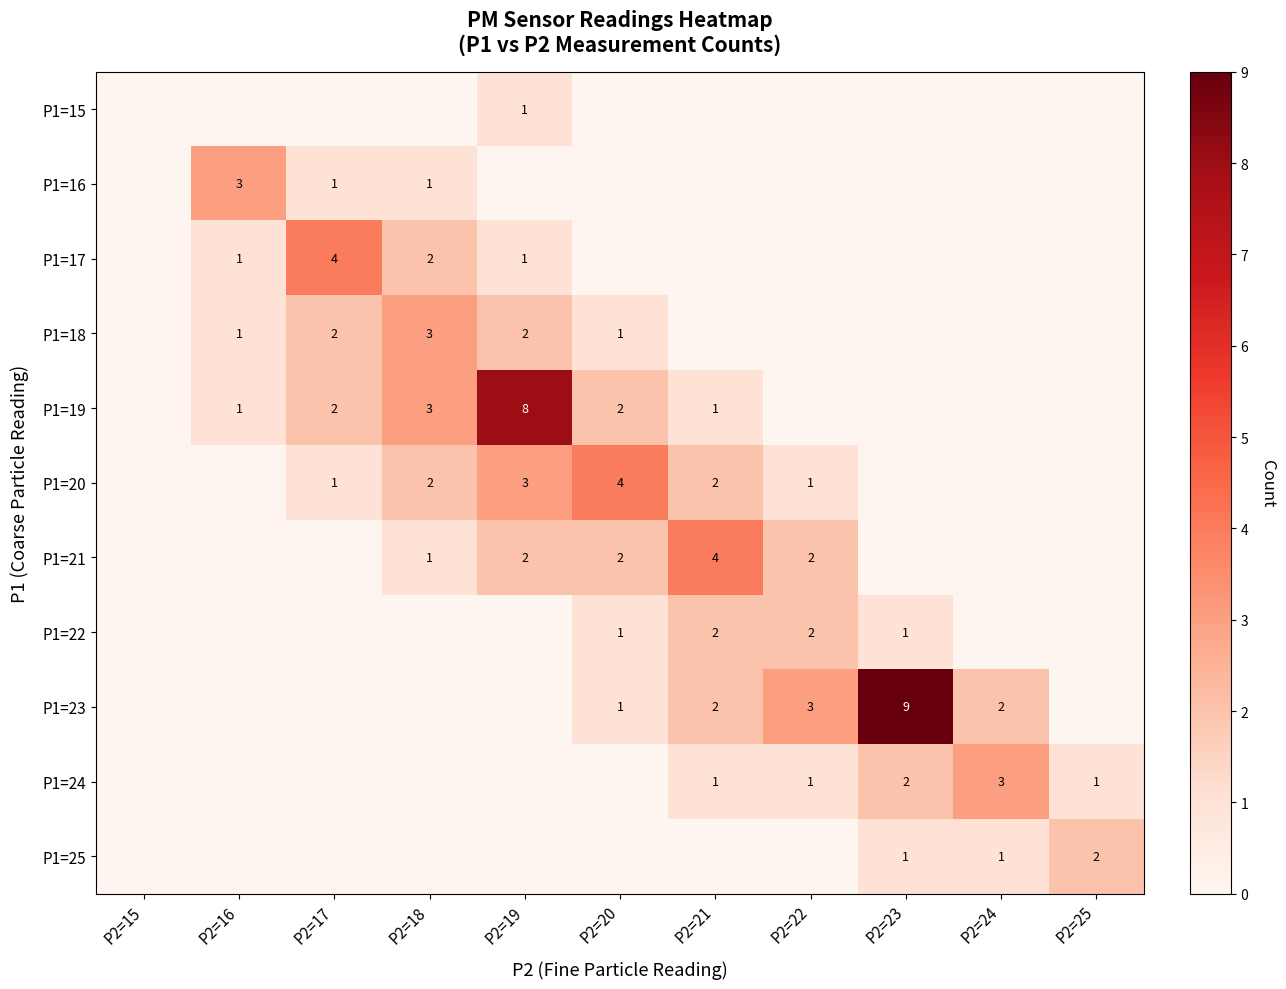

What is the spread (max minus min) of values at P2=18?

3